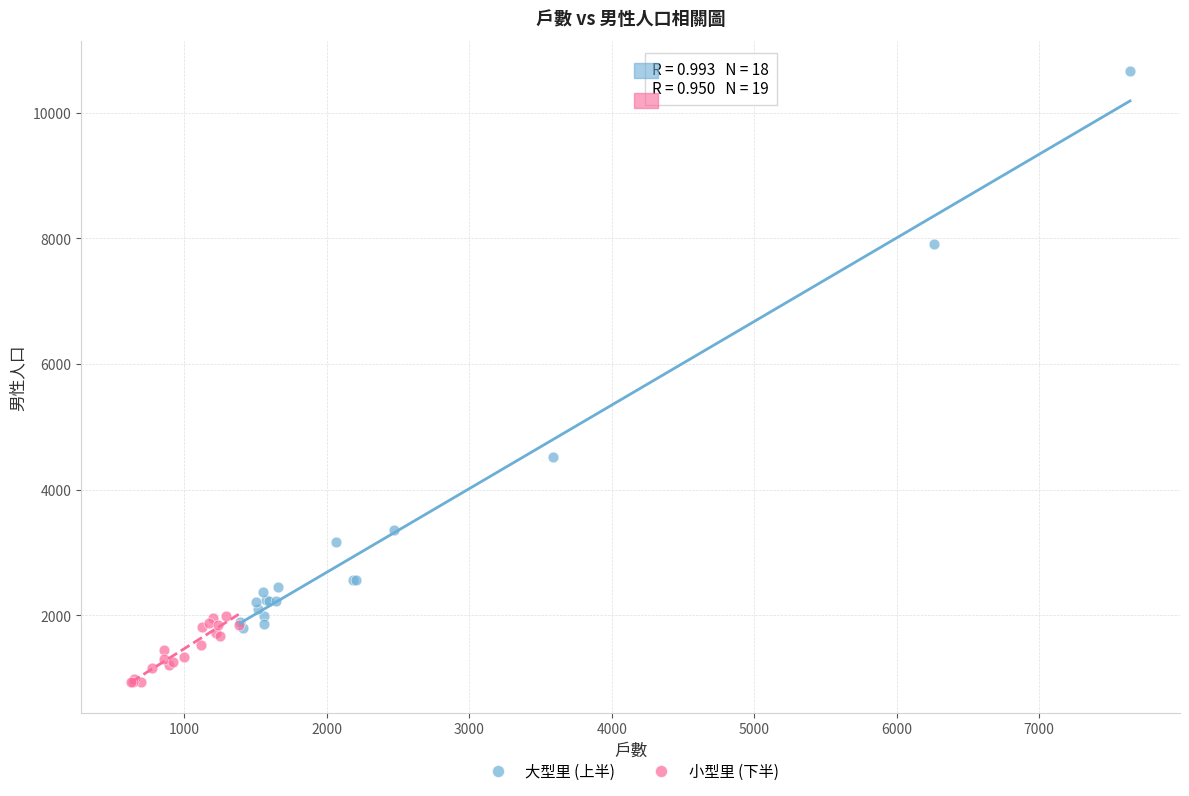

Which series has the largest Y range (max minus min)?

大型里 (上半)